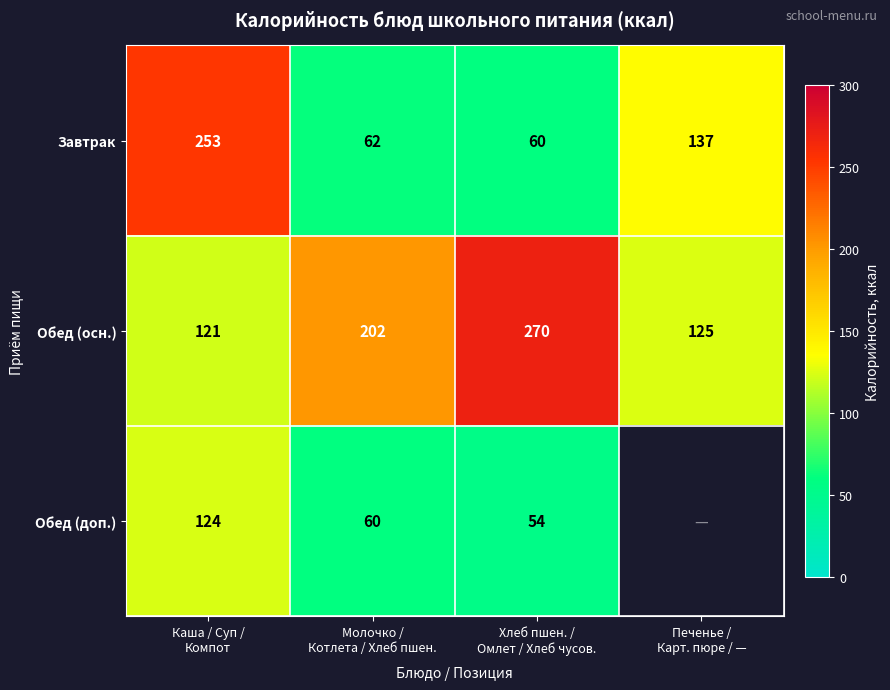

What is the average value of the Завтрак series?

128